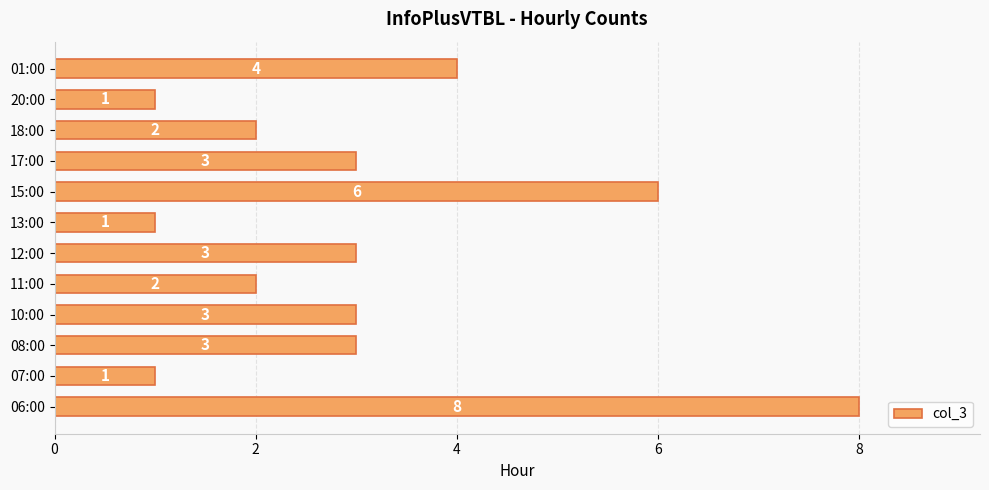

Which has a higher value, 01:00 or 07:00?

01:00